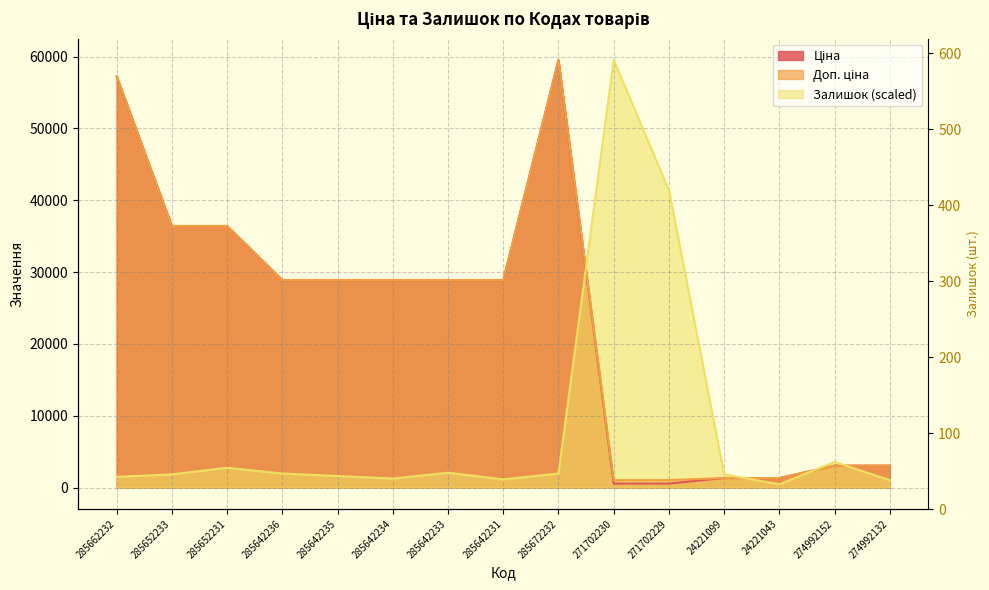

Rank the series at 24221043 from highest to lowest value.

Доп. ціна, Ціна, Залишок